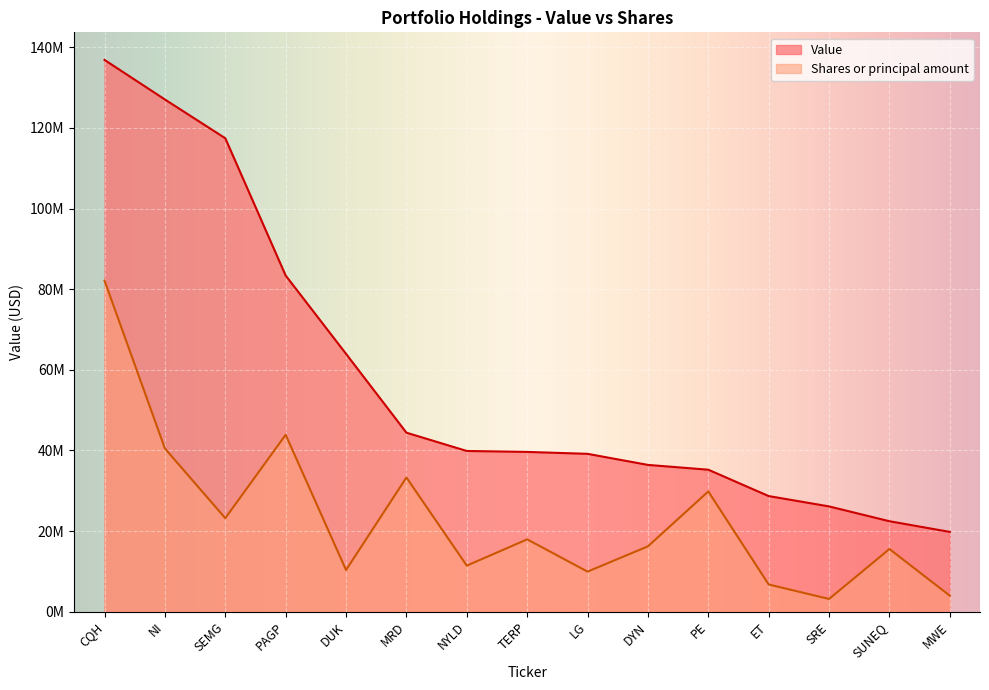

At how many categories does at least one series exceed 8449089?

15